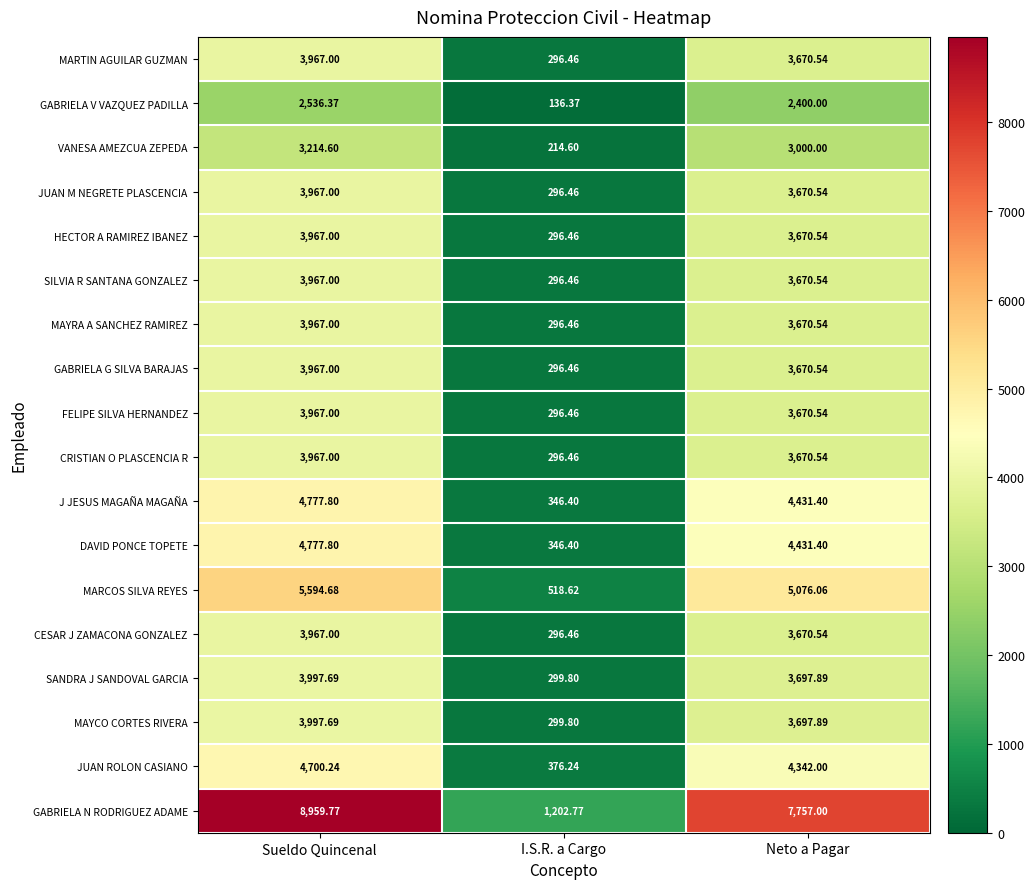

List the labels in order of SANDRA J SANDOVAL GARCIA value, largest first.

Sueldo Quincenal, Neto a Pagar, I.S.R. a Cargo